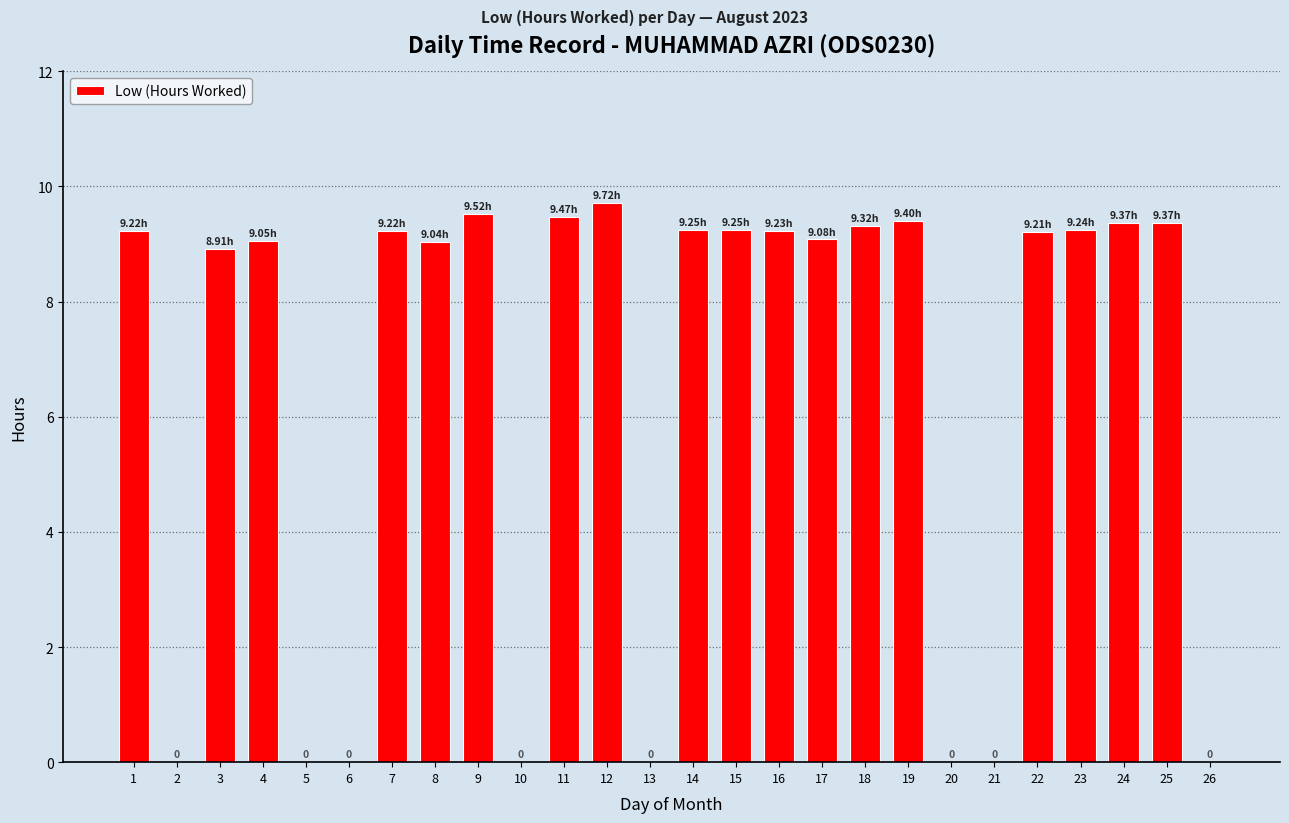

The value at 1 is 12.2. True or false?

False